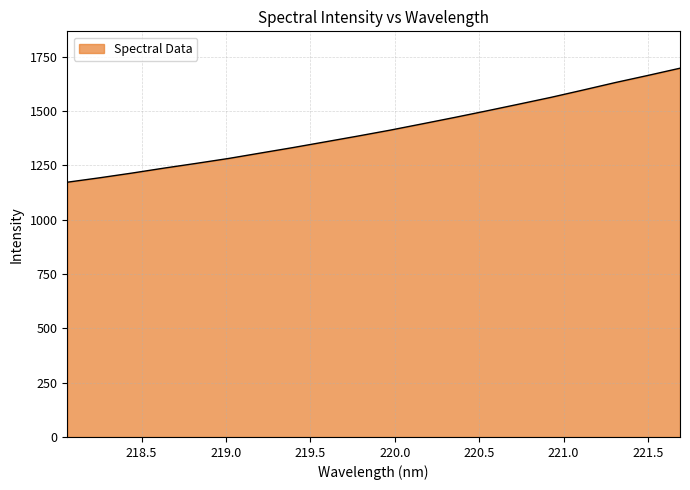

How many series are shown in this chart?

1